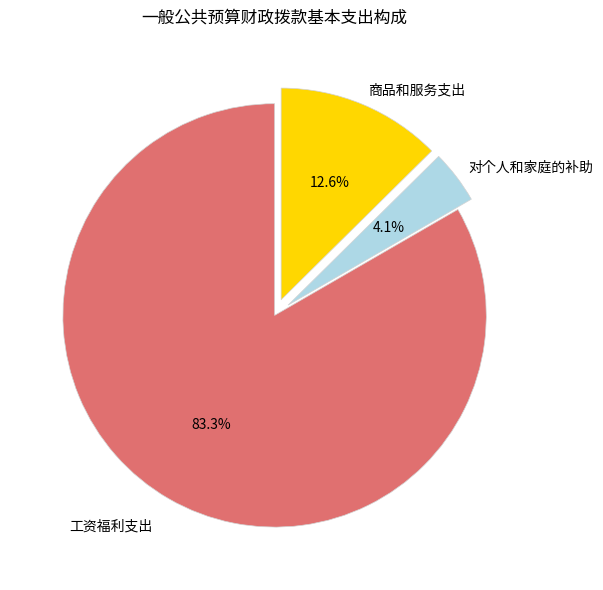

To the nearest percent, what percentage of the pie is 对个人和家庭的补助?

4%